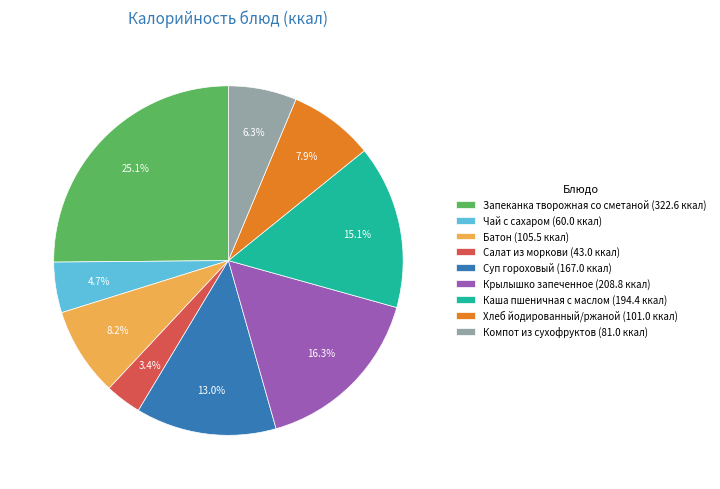

Which category has the biggest portion of the pie?

Запеканка творожная со сметаной